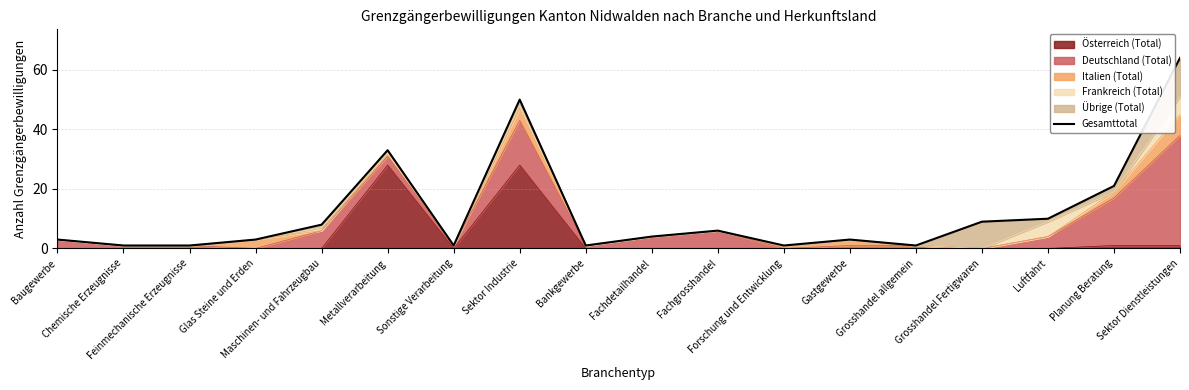

What is the smallest value displayed?

1